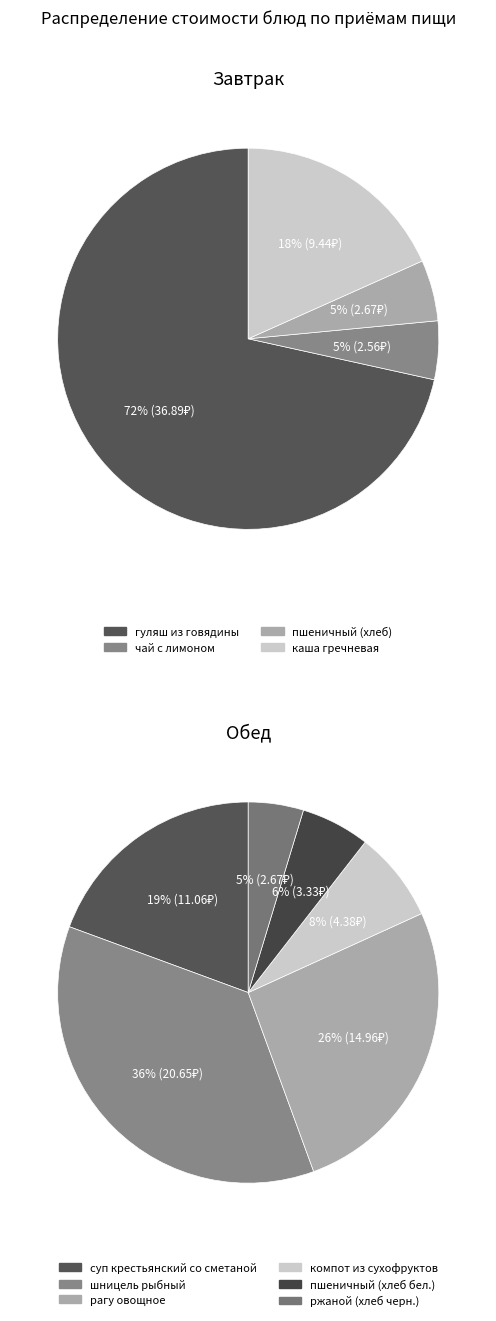

Is there any slice that represents more than half of the pie?

Yes